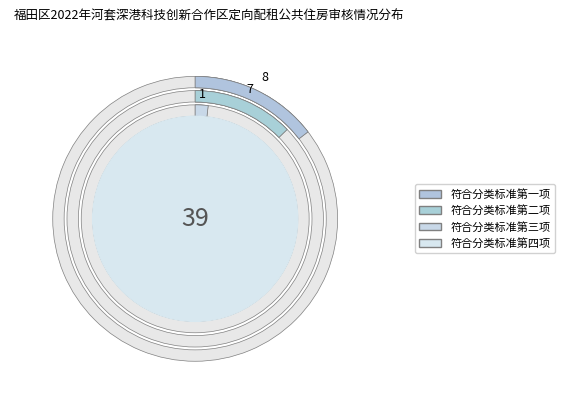

Which category accounts for the majority?

符合分类标准第四项